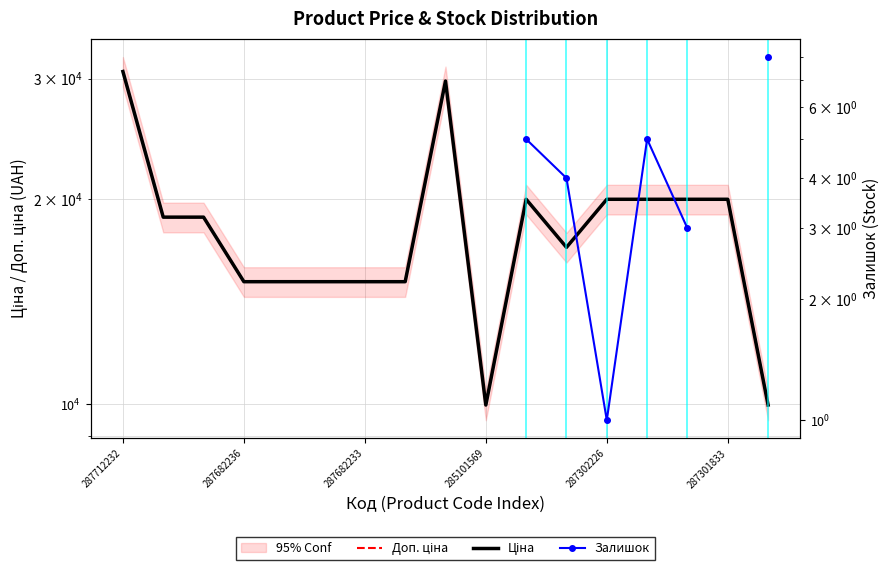

What are all the series names shown in the legend?

Доп. ціна, Ціна, Залишок